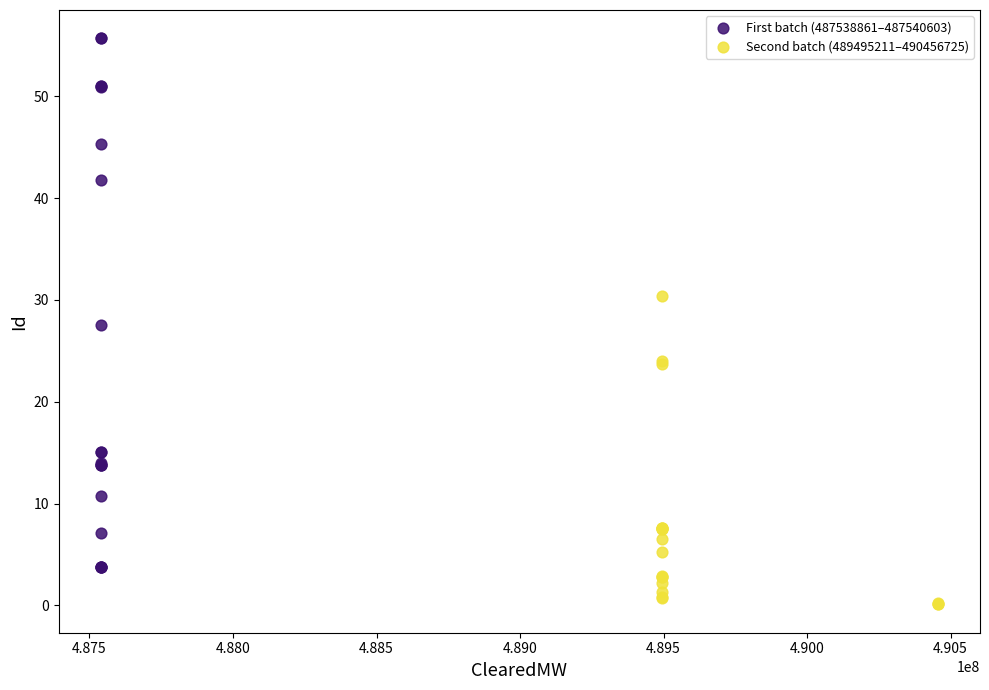

Which series has the largest Y range (max minus min)?

First batch (487538861–487540603)